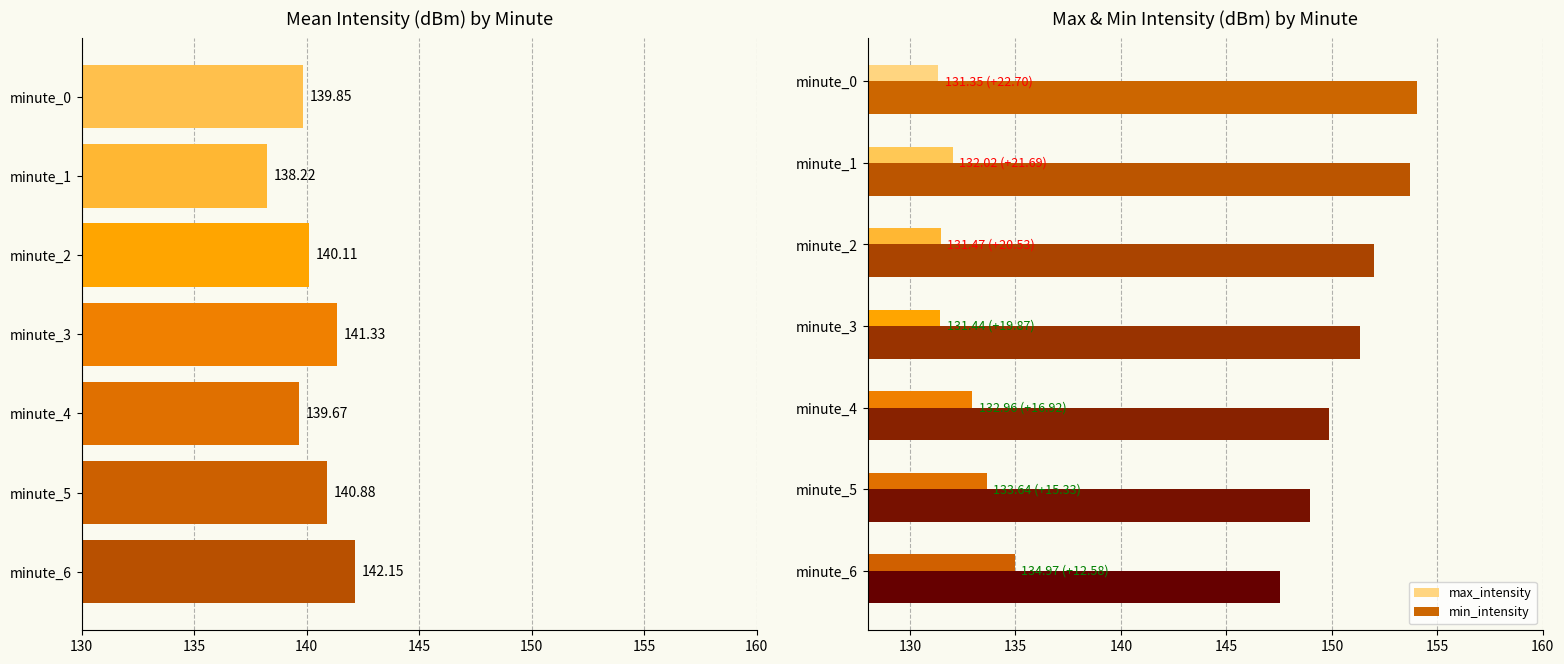

Read the min_intensity value at 135.

153.7